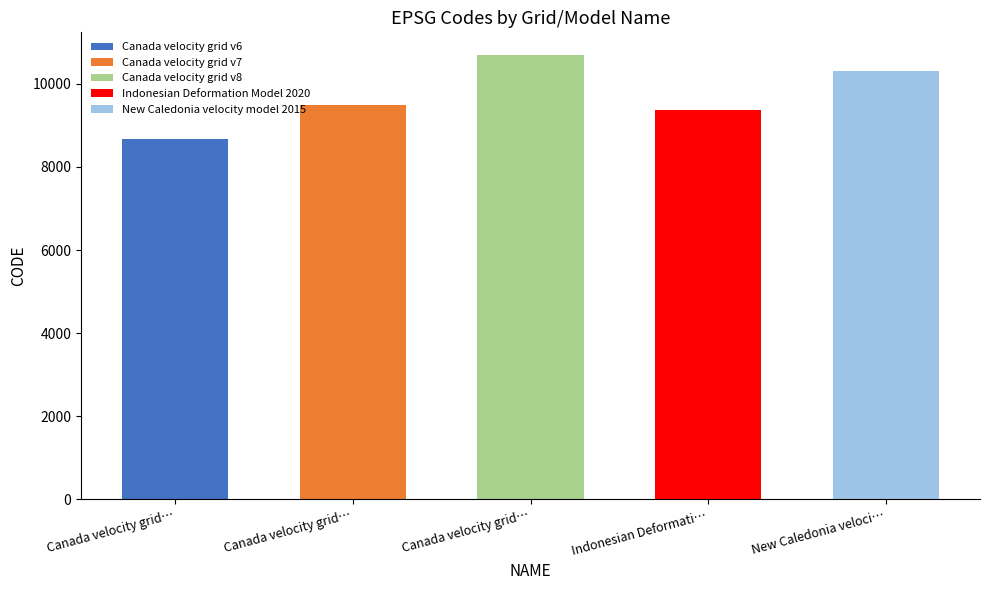

At which category does the chart reach its peak across all series?

Canada velocity grid…